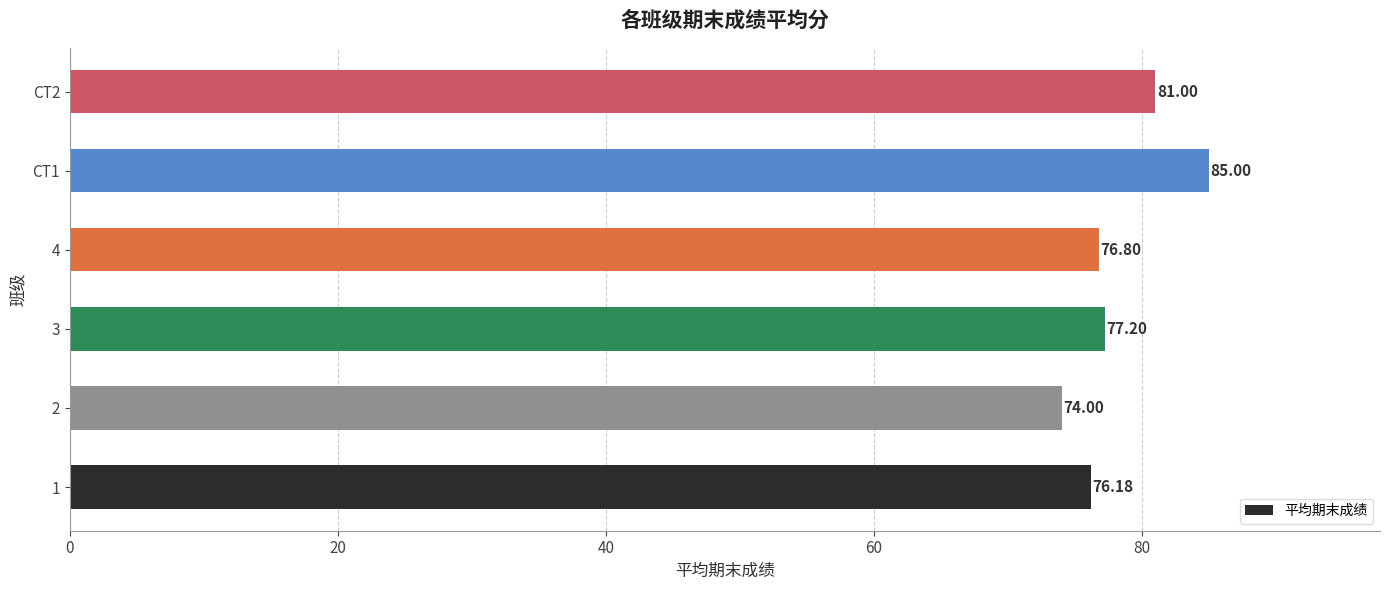

What is the average value?

78.4